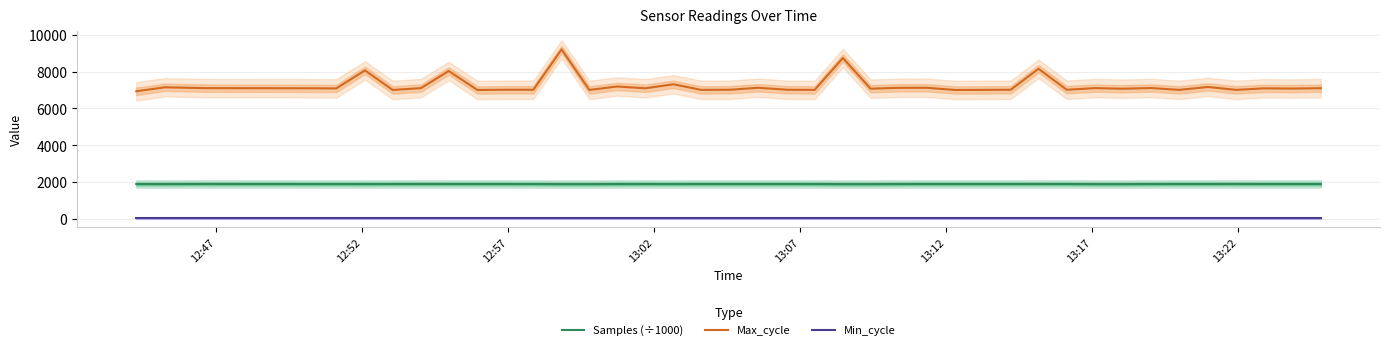

True or false: Min_cycle and Samples (÷1000) cross at least once.

False